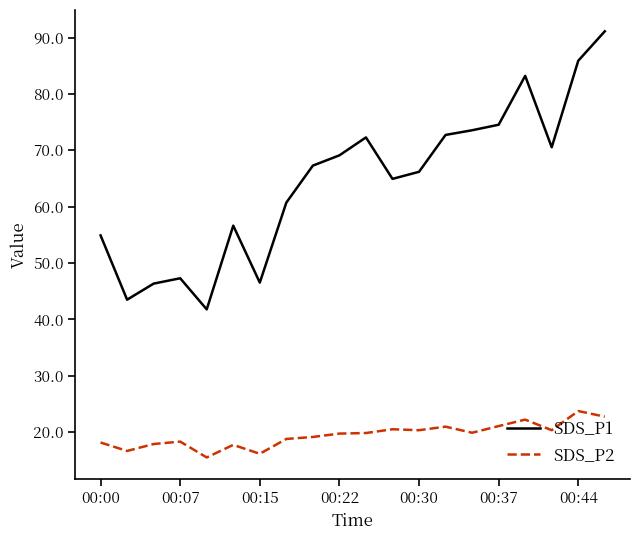

What is the highest value of the SDS_P1 series?

91.1